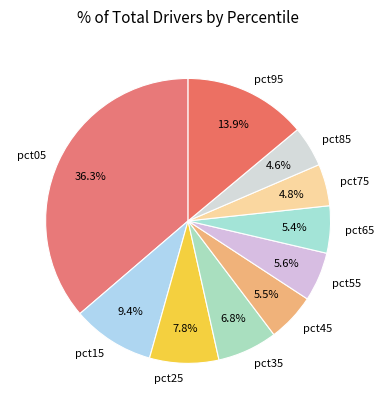

How many segments does this pie chart have?

10